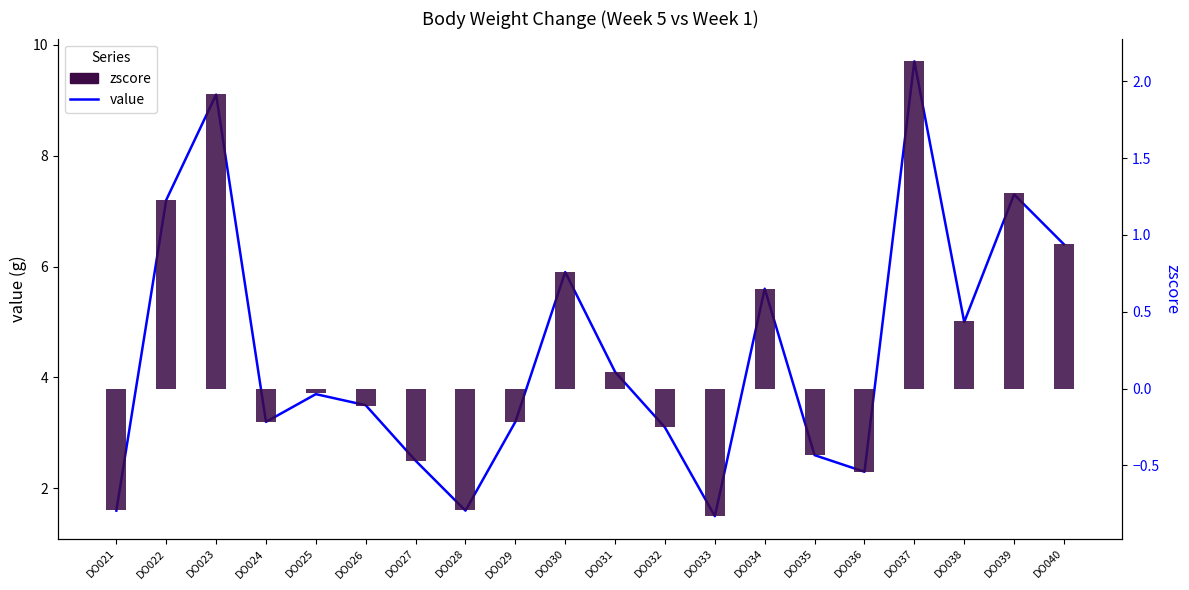

Rank the categories by value value from lowest to highest.

DO033, DO021, DO028, DO036, DO027, DO035, DO032, DO024, DO029, DO026, DO025, DO031, DO038, DO034, DO030, DO040, DO022, DO039, DO023, DO037